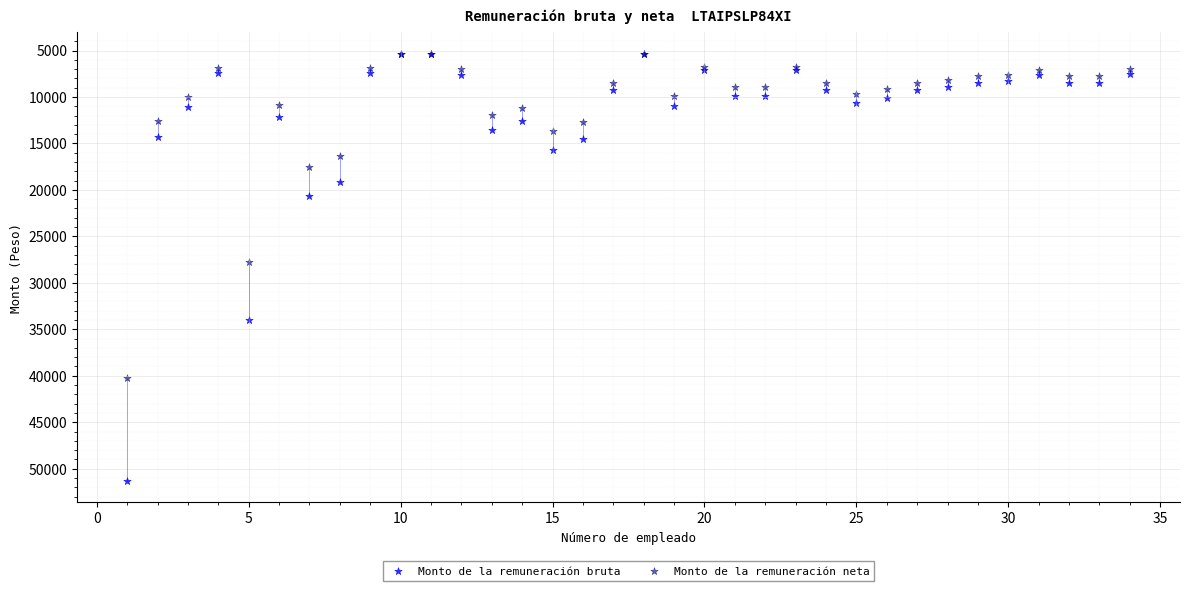

Which series contains the highest Y value?

Monto de la remuneración bruta